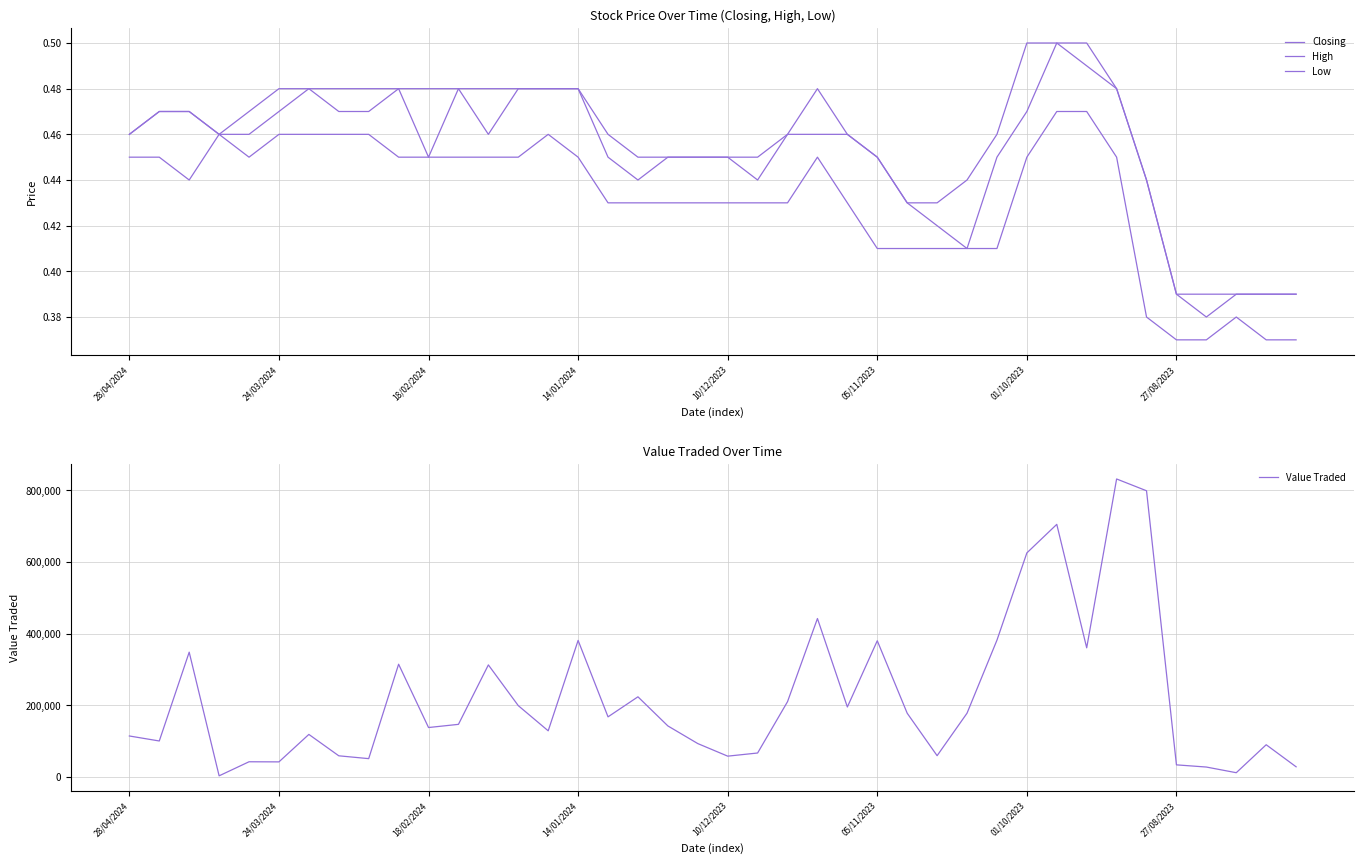

What is the difference between the Value Traded values at 21 and 22?

143432.0